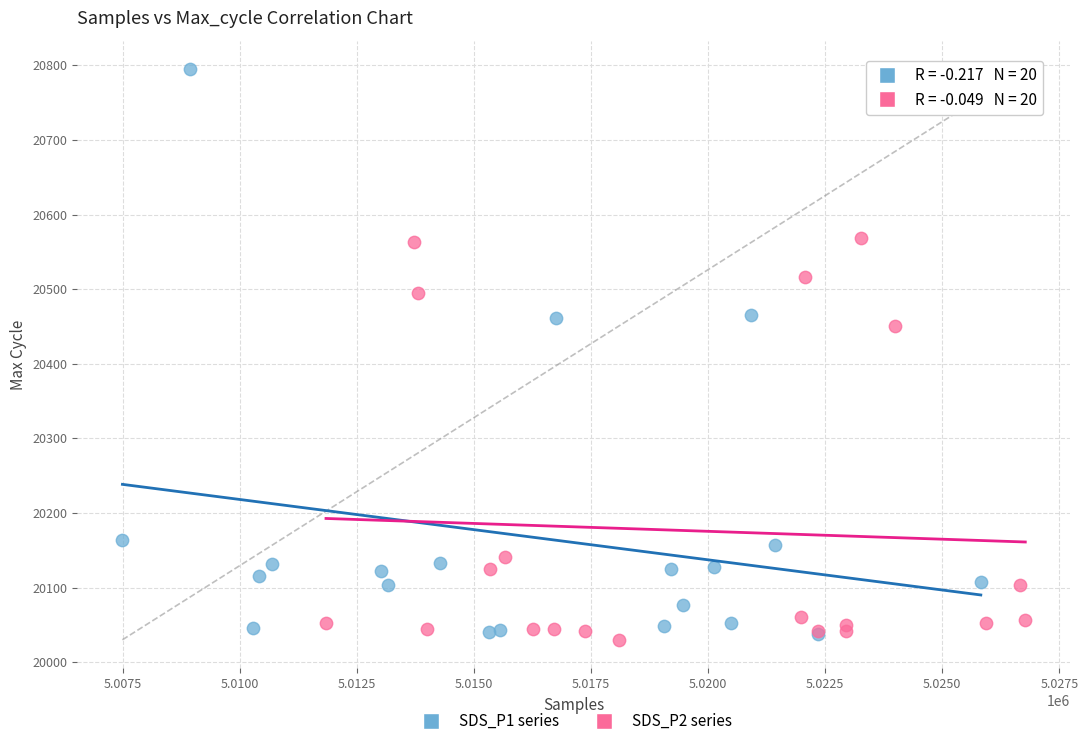

Which series reaches the maximum Y coordinate?

SDS_P1 series